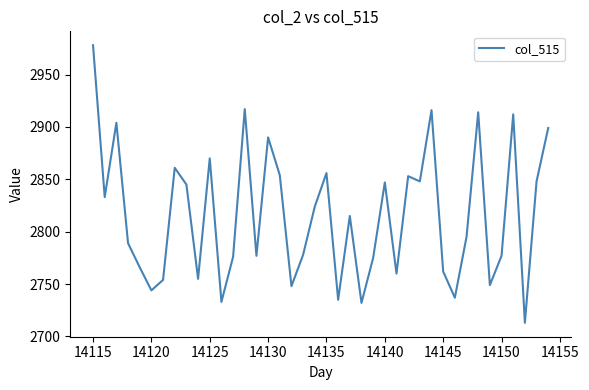

How many lines are shown in the chart?

1